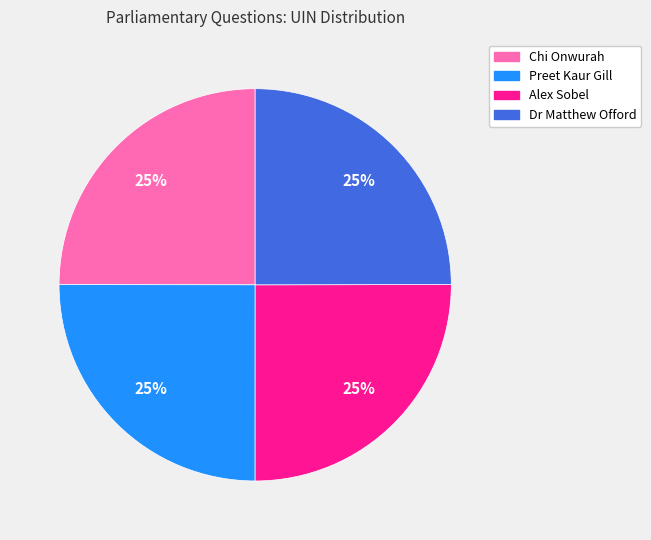

The Preet Kaur Gill slice represents 25% of the pie. True or false?

True